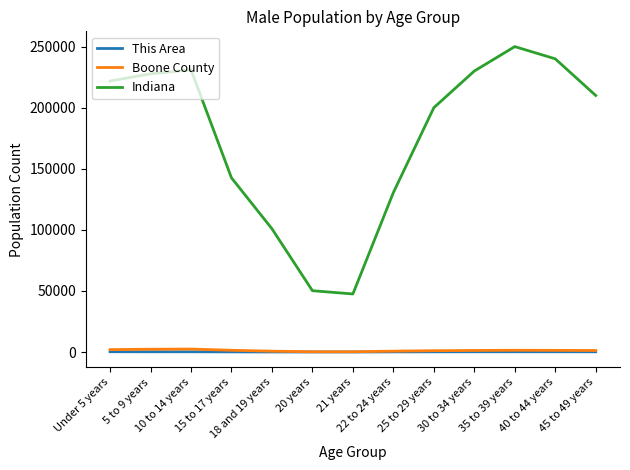

What is the maximum value for Boone County?

2434